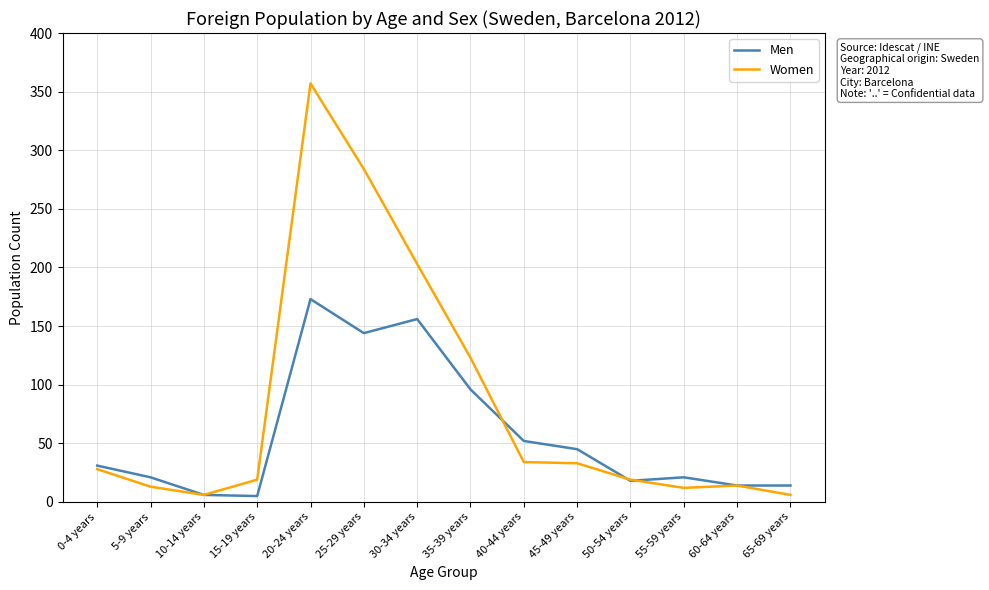

At 40-44 years, list the series in order from smallest to largest.

Women, Men